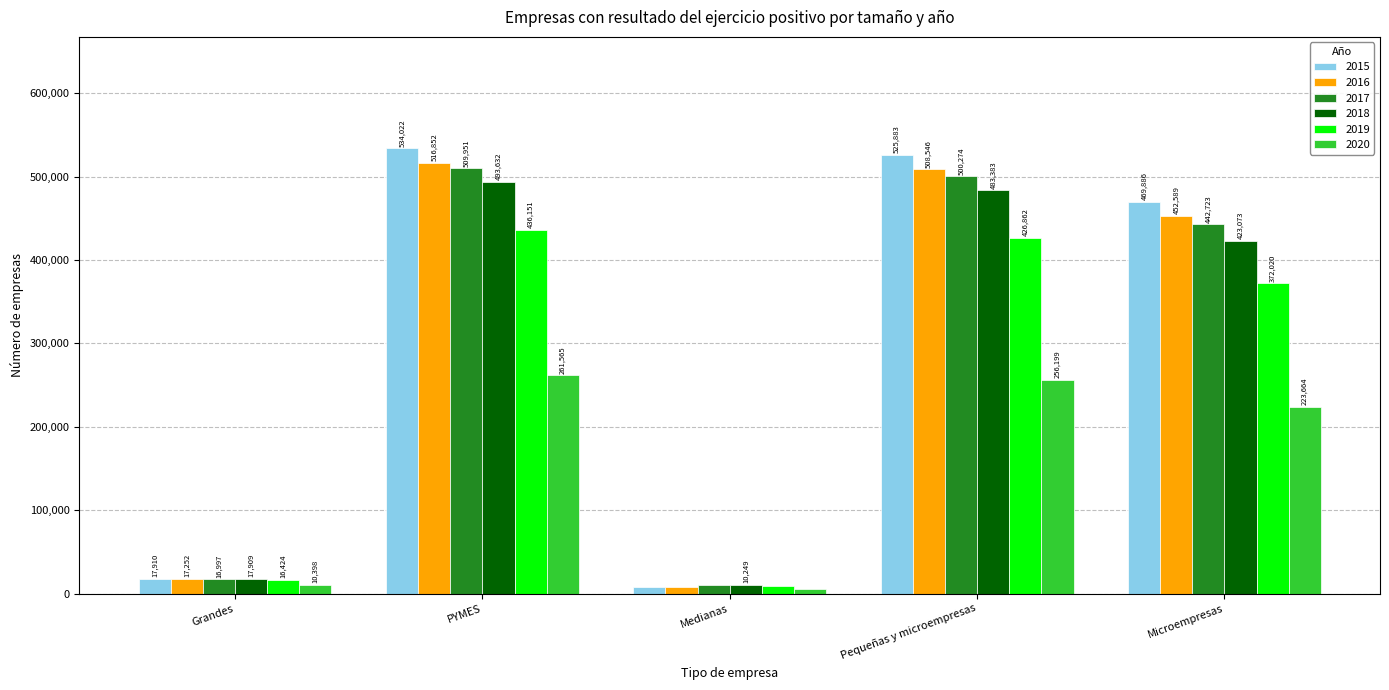

At how many categories does at least one series exceed 212182?

3